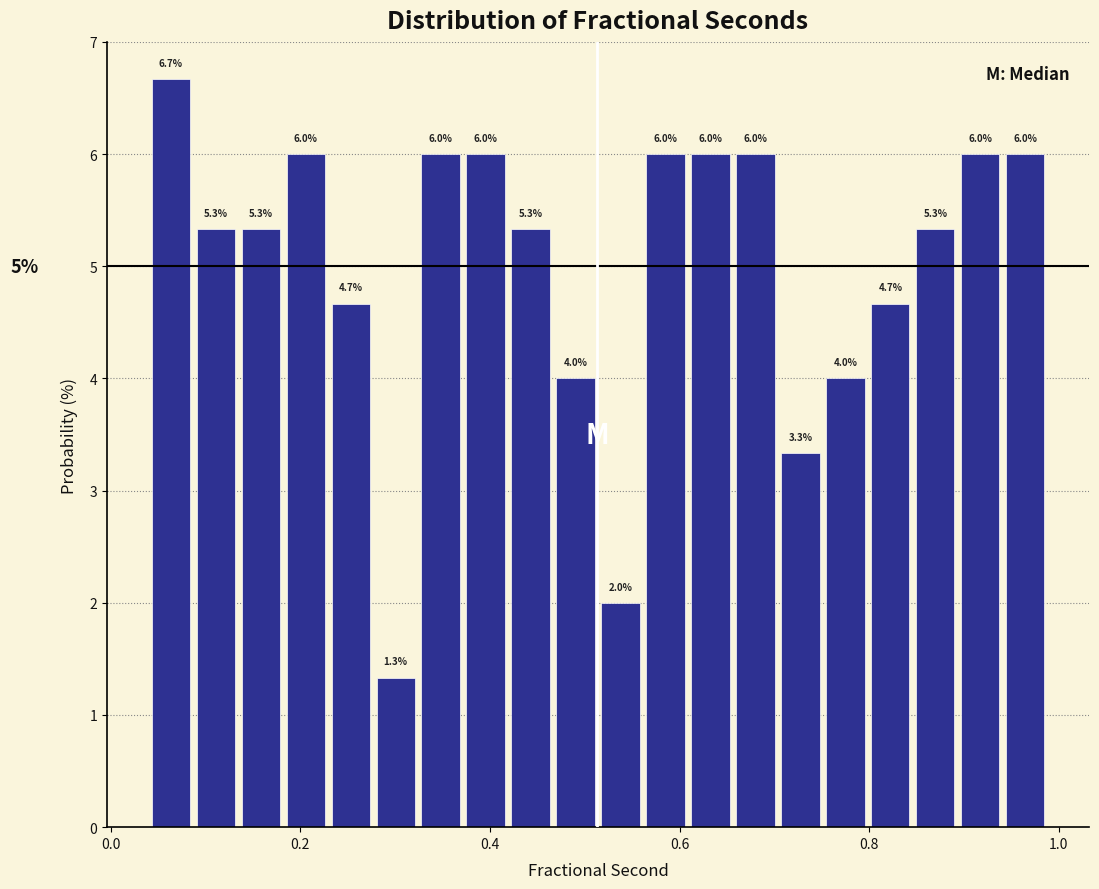

Around what value on the x-axis is the tallest bar? Give the approximate position of its centre, as read against the axis.

0.06